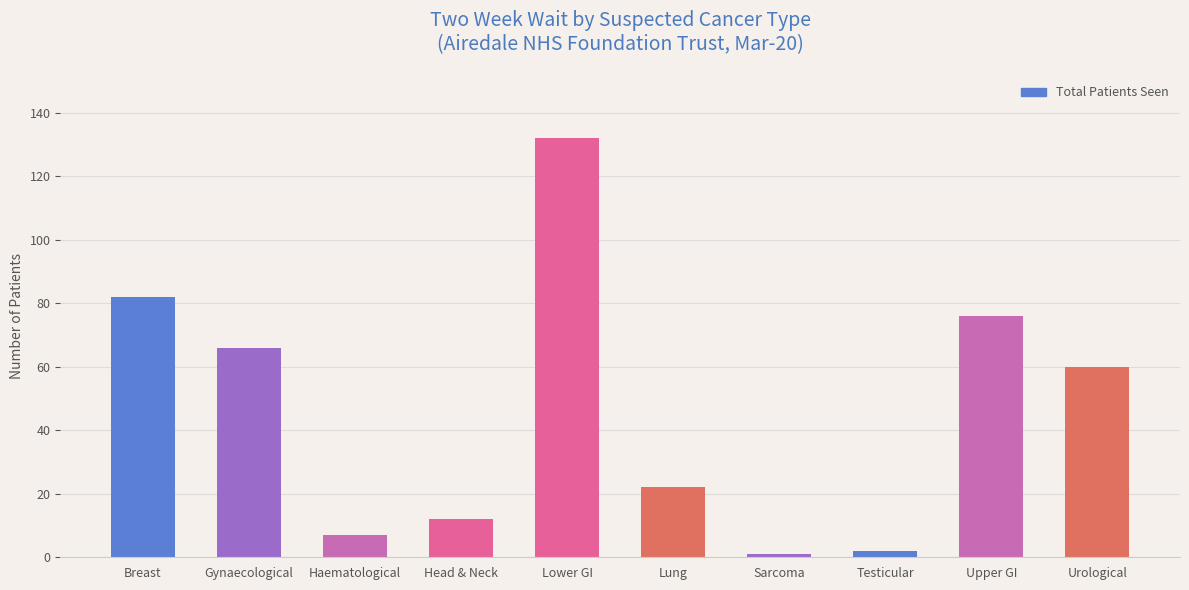

What is the average value?

46